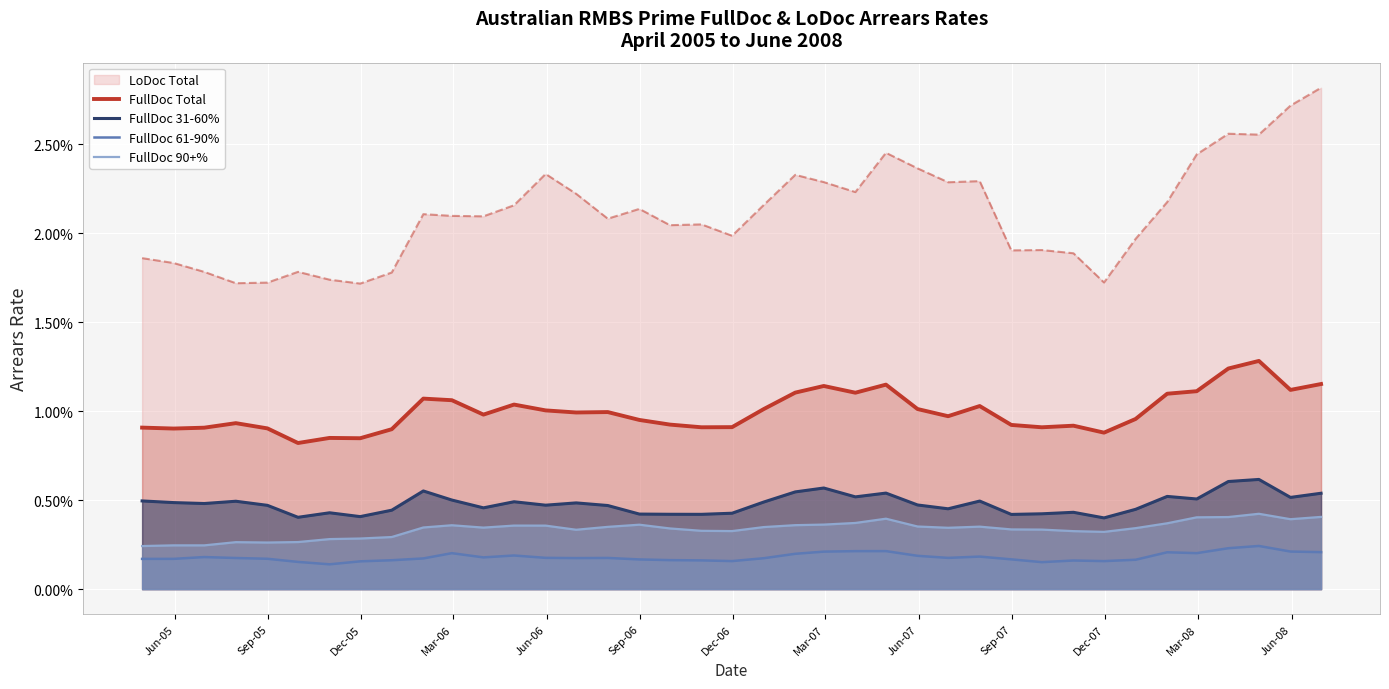

In FullDoc 31-60%, how many points are higher than both neighbors (excluding endpoints)?

11